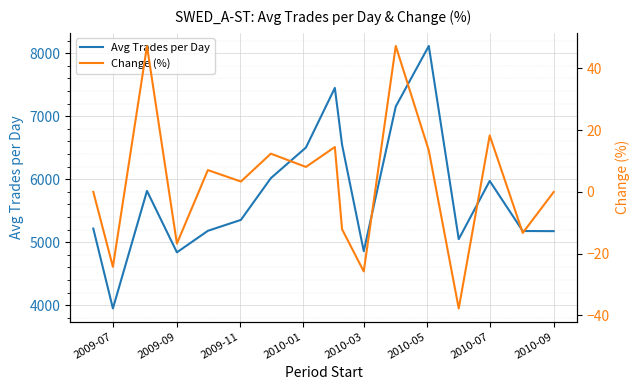

Reading right to left, transcribe all the data shown in this chart.

Avg Trades per Day: 5174.6	5176.9	5971.4	5047.7	8113.1	7152.8	4856.5	6544.0	7447.2	6502.0	6015.9	5353.4	5180.2	4838.5	5813.4	3948.3	5215.5
Change (%): -0.0	-13.3	18.3	-37.8	13.4	47.3	-25.8	-12.1	14.5	8.1	12.4	3.3	7.1	-16.8	47.2	-24.3	0.0